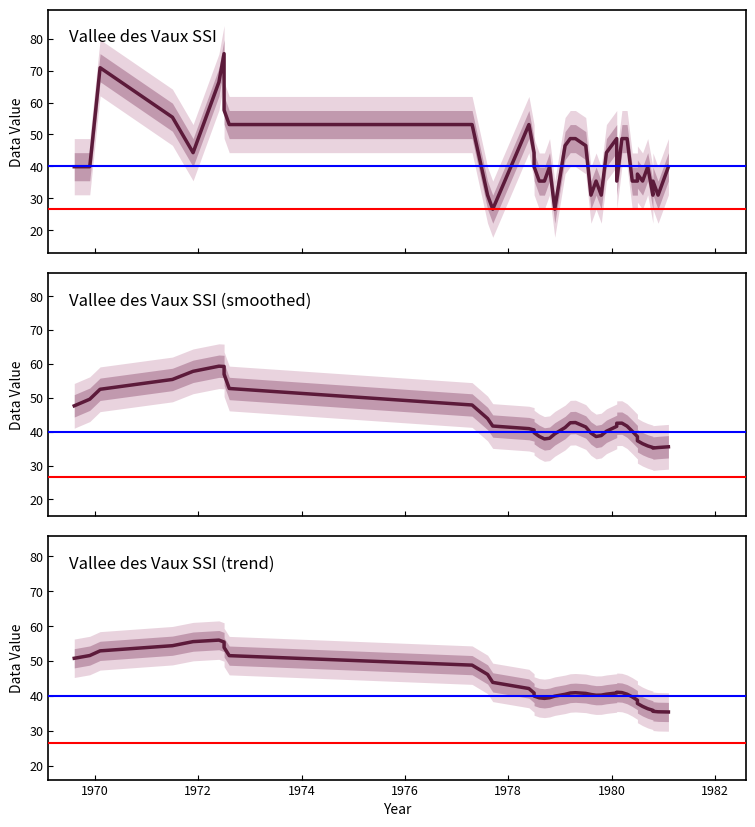

At how many categories does at least one series exceed 43?

22